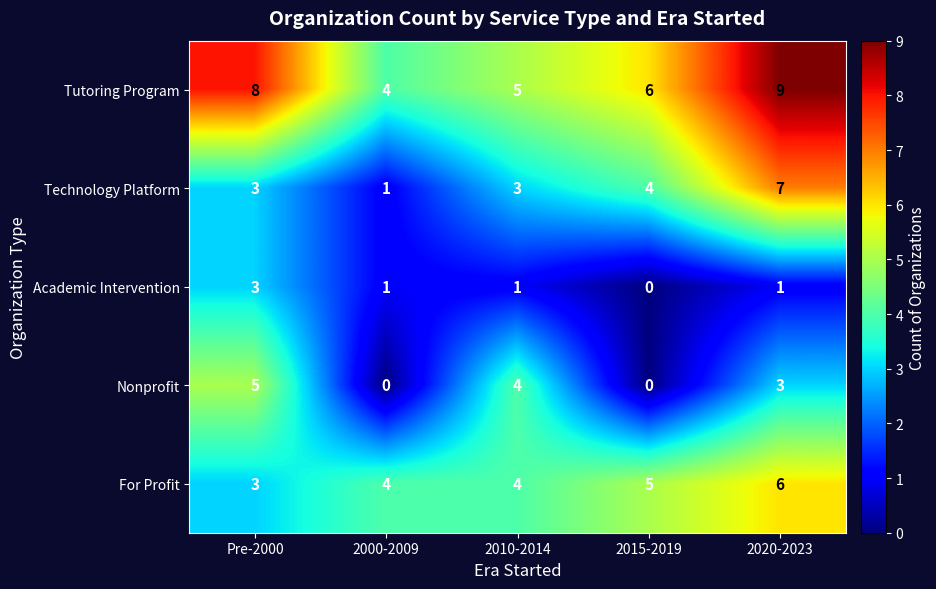

How many categories are shown in the chart?

5